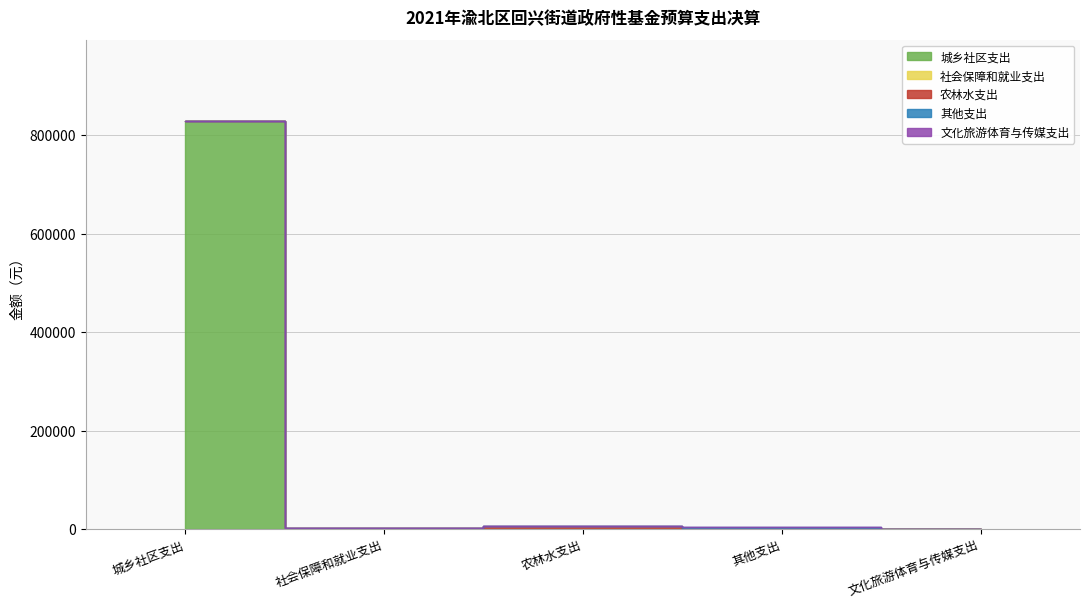

Does the chart have visible grid lines?

Yes